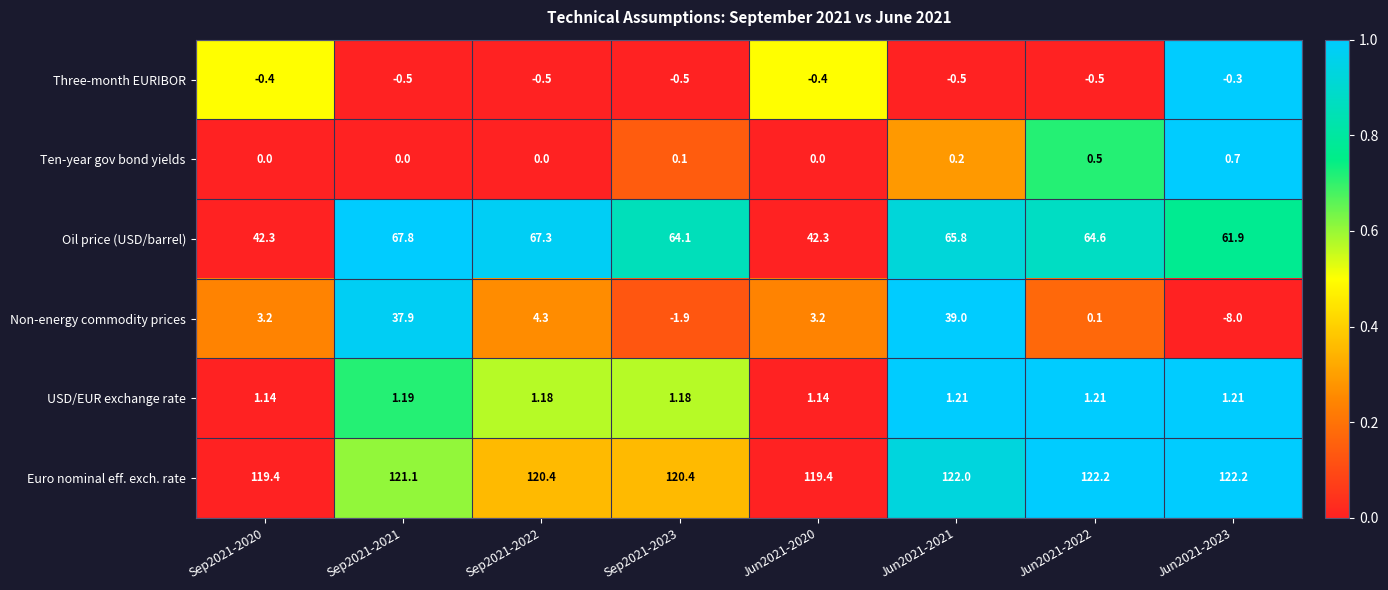

Which series has the largest total across all categories?

Euro nominal eff. exch. rate